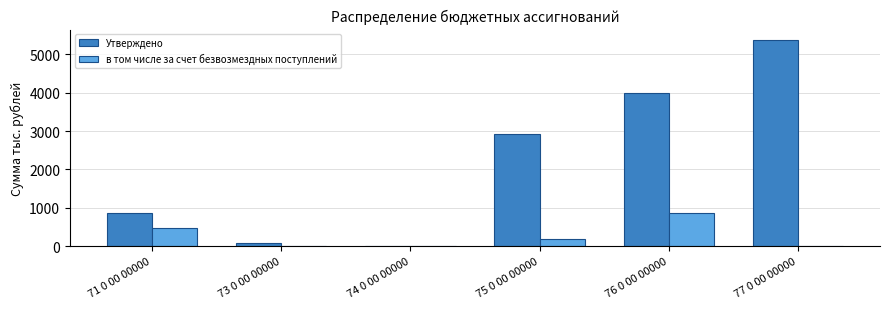

What is the spread (max minus min) of values at 77 0 00 00000?

5376.6